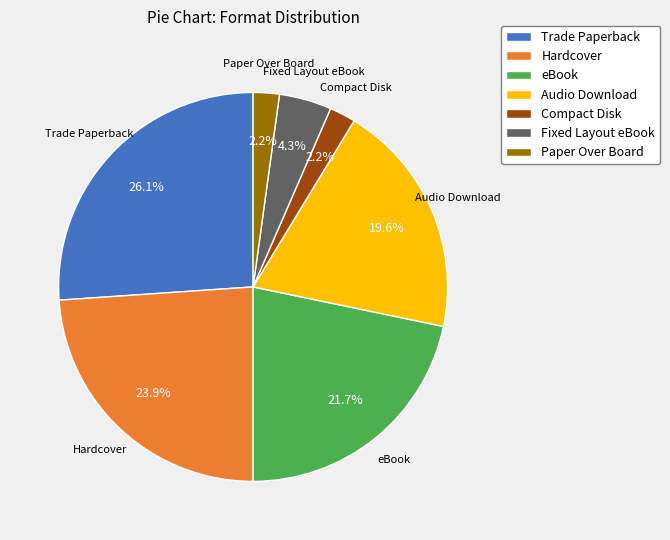

Which has a higher value, Trade Paperback or eBook?

Trade Paperback